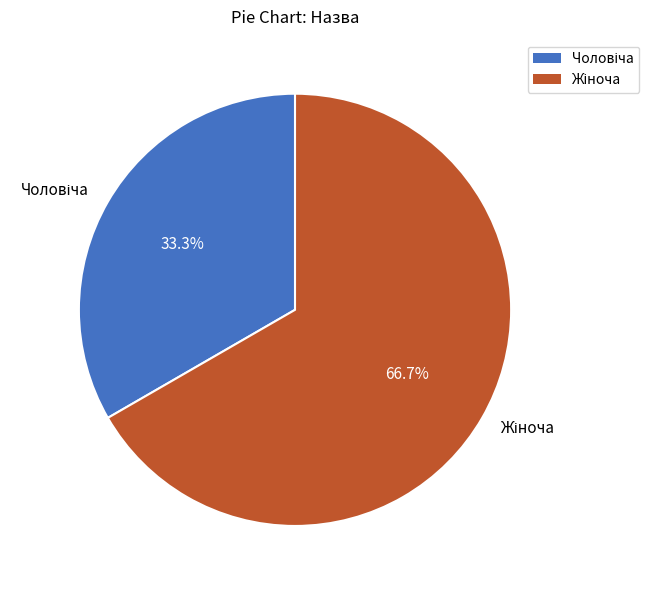

How many slices are in this pie chart?

2